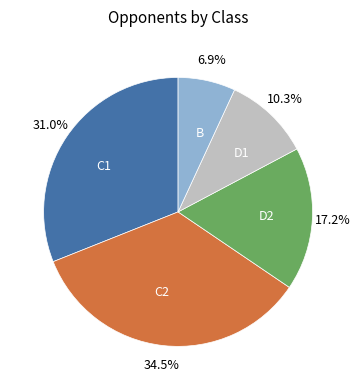

What is the largest slice in the pie chart?

C2